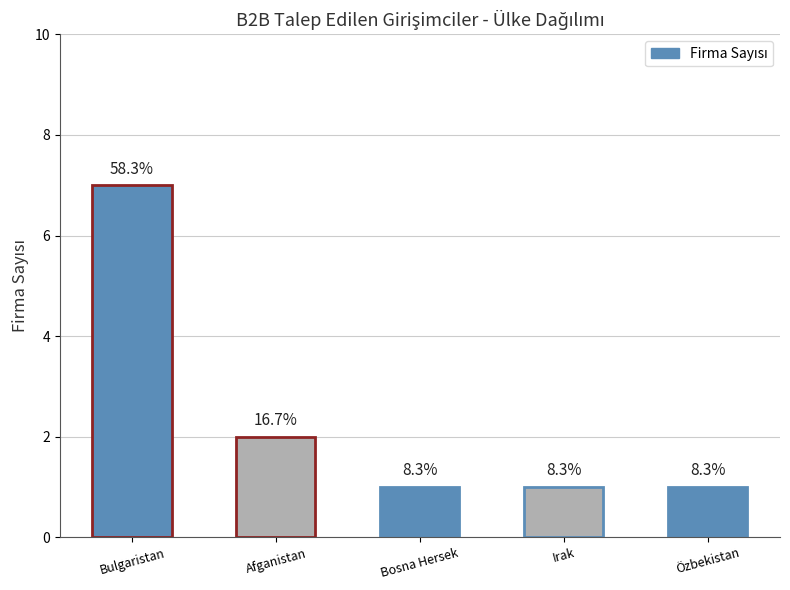

At which label is the value closest to 4?

Afganistan